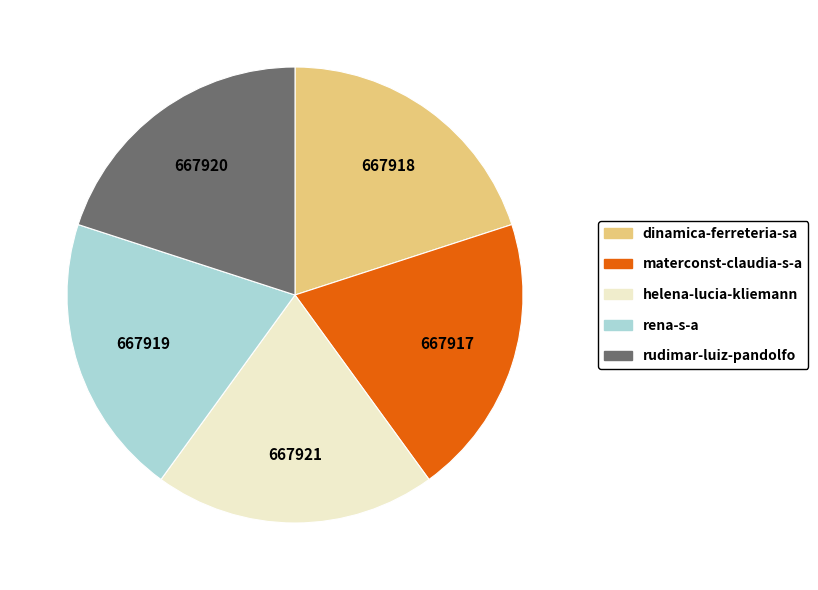

How many slices are in this pie chart?

5